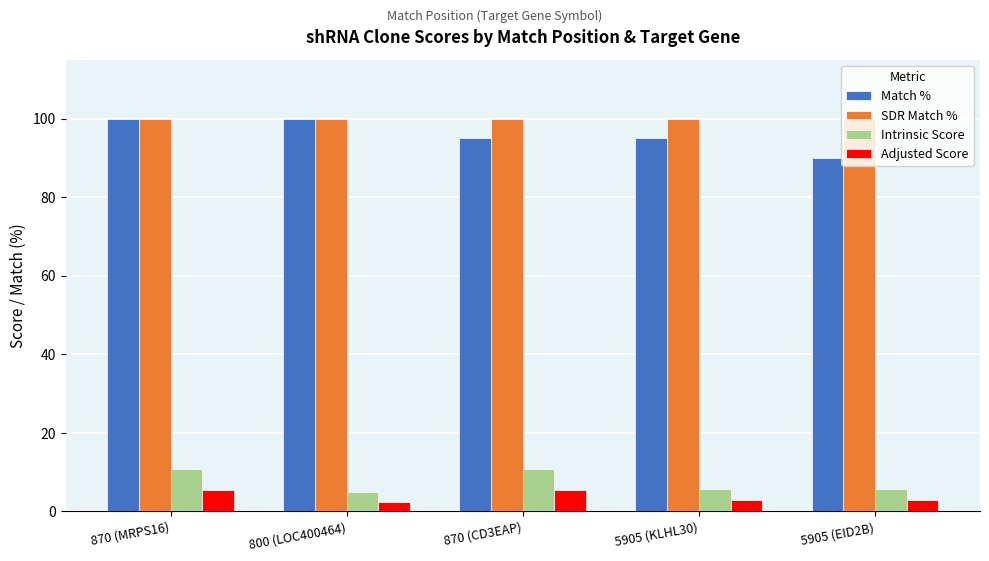

What is the highest value of the Intrinsic Score series?

10.8